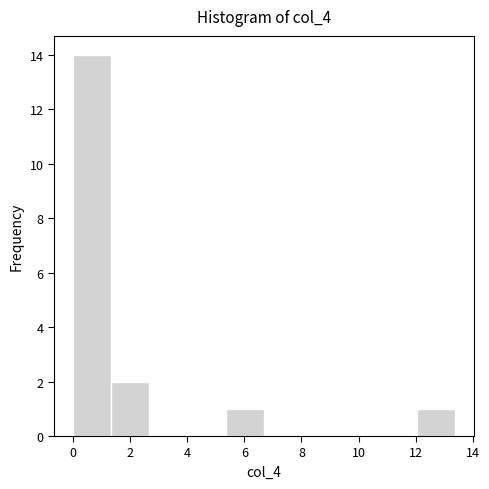

Which range on the x-axis has the tallest bar?

0.0 to 1.4